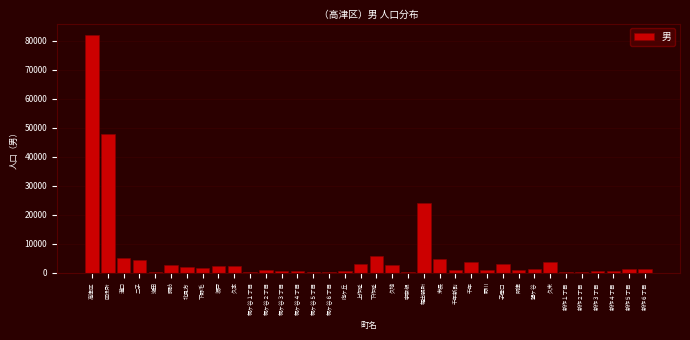

What is the sum of all values?

213448